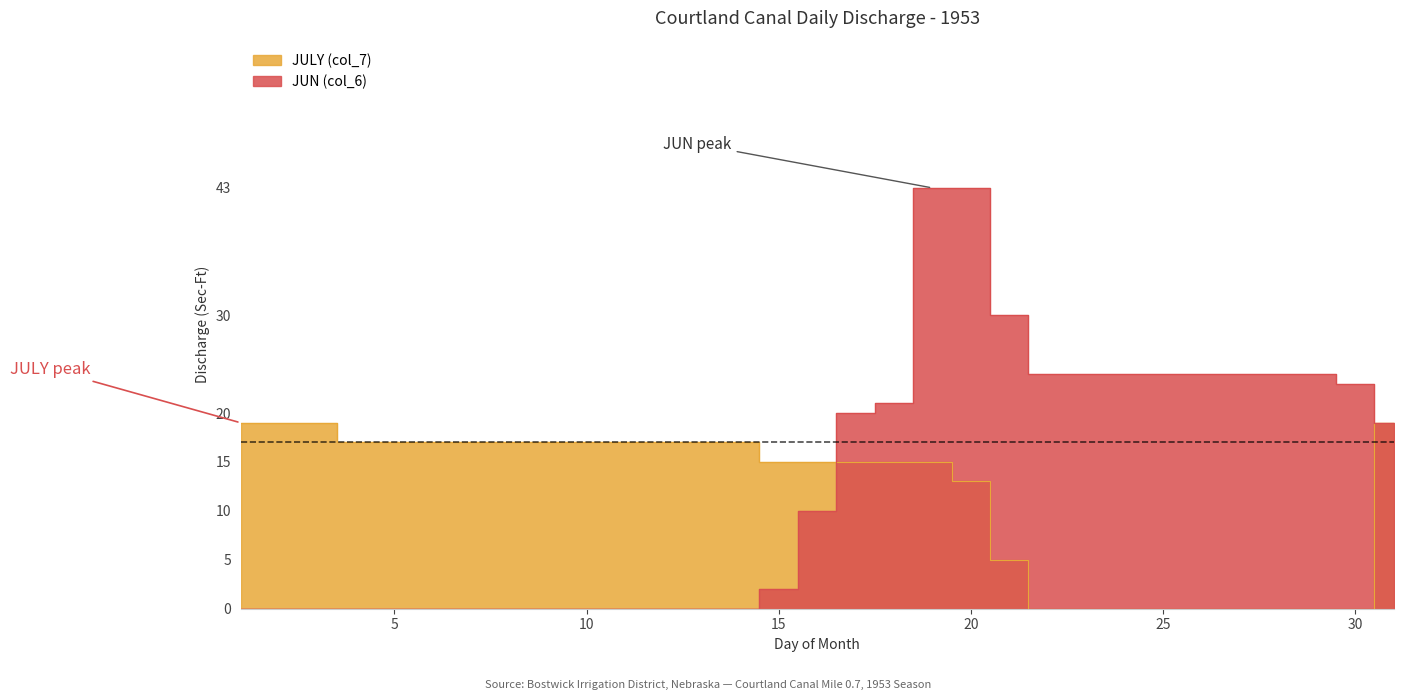

What is the spread (max minus min) of values at 21?

25